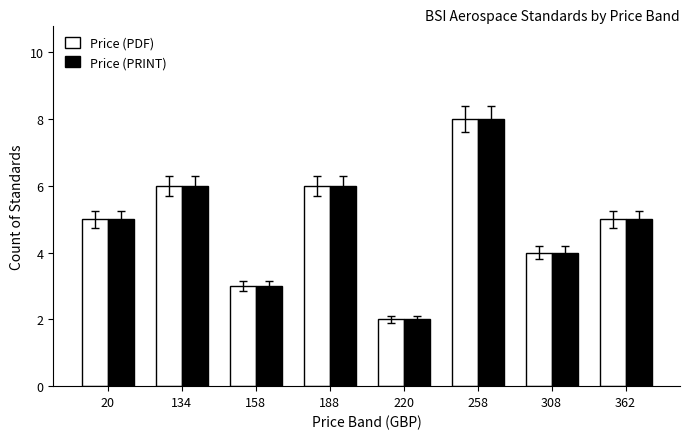

How many distinct data groups are displayed?

2